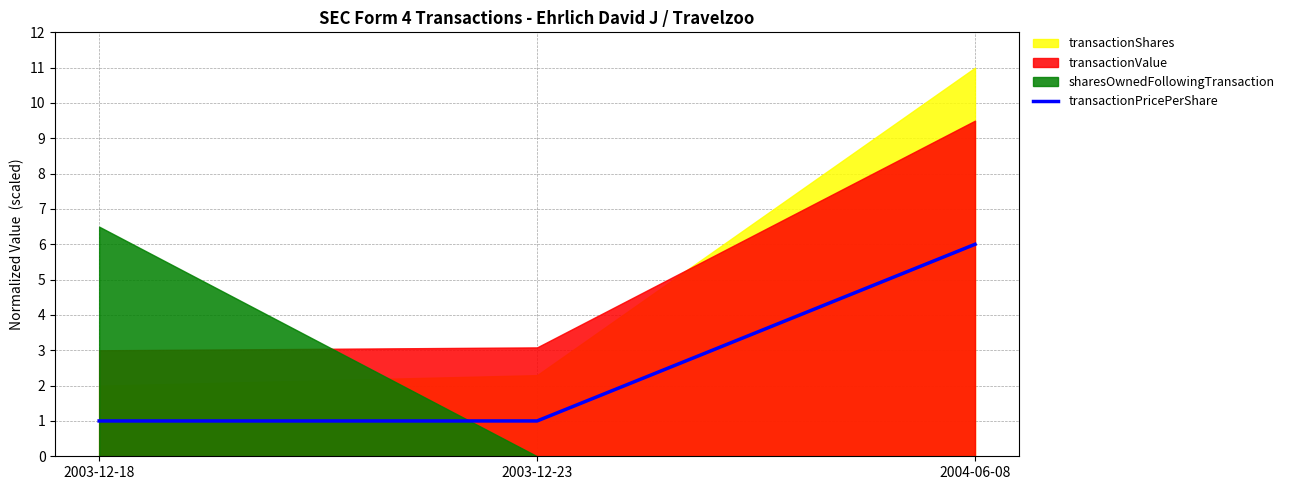

The value of transactionPricePerShare at 2003-12-18 is 1. True or false?

True